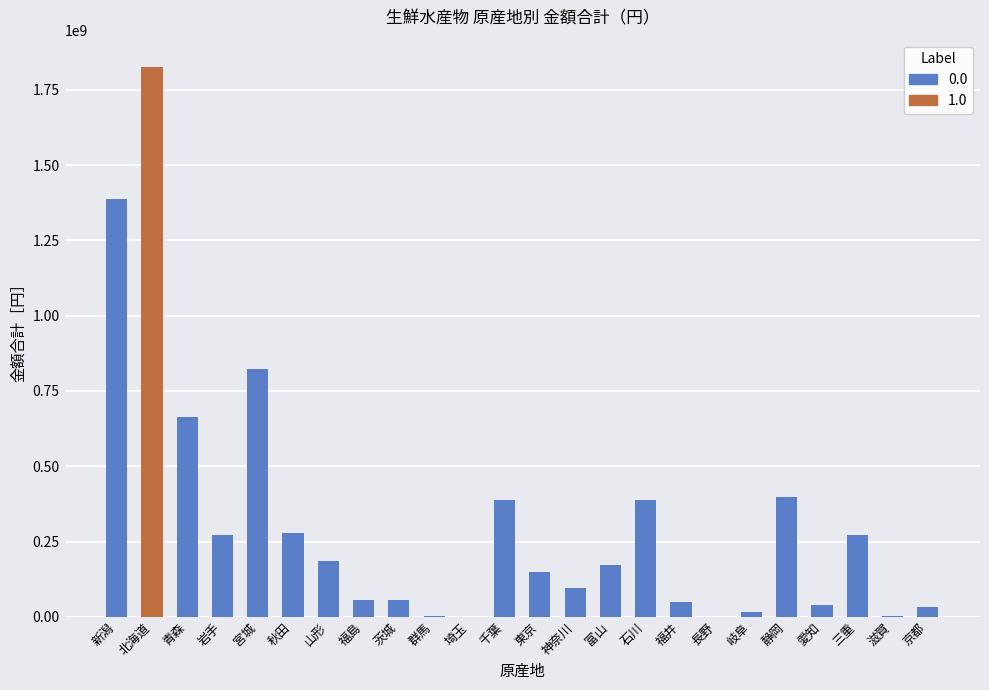

Where does the data first go above 170567957?

新潟